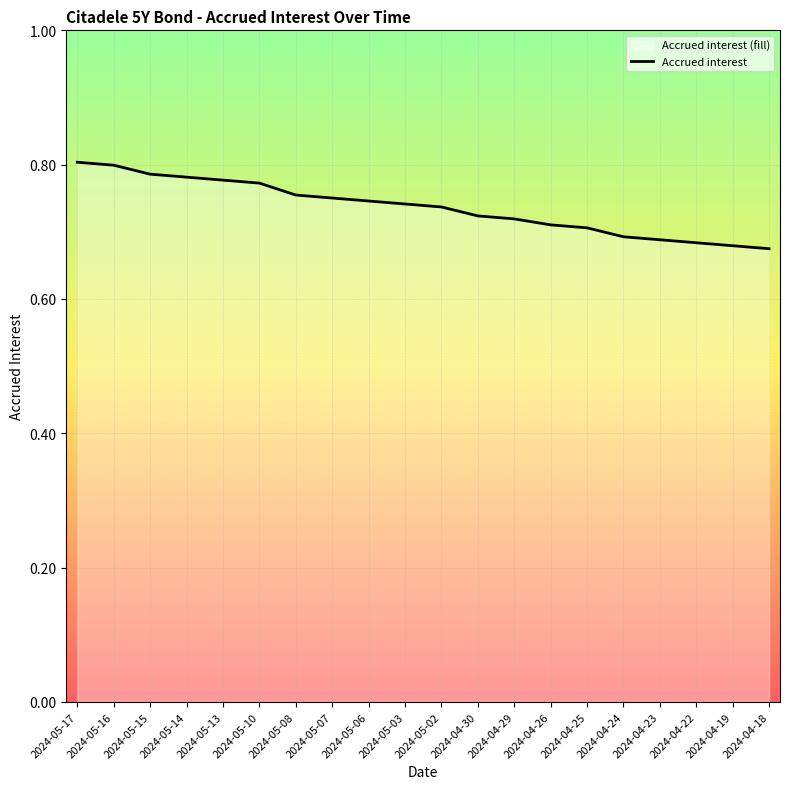

Rank the categories by value from lowest to highest.

2024-04-18, 2024-04-19, 2024-04-22, 2024-04-23, 2024-04-24, 2024-04-25, 2024-04-26, 2024-04-29, 2024-04-30, 2024-05-02, 2024-05-03, 2024-05-06, 2024-05-07, 2024-05-08, 2024-05-10, 2024-05-13, 2024-05-14, 2024-05-15, 2024-05-16, 2024-05-17